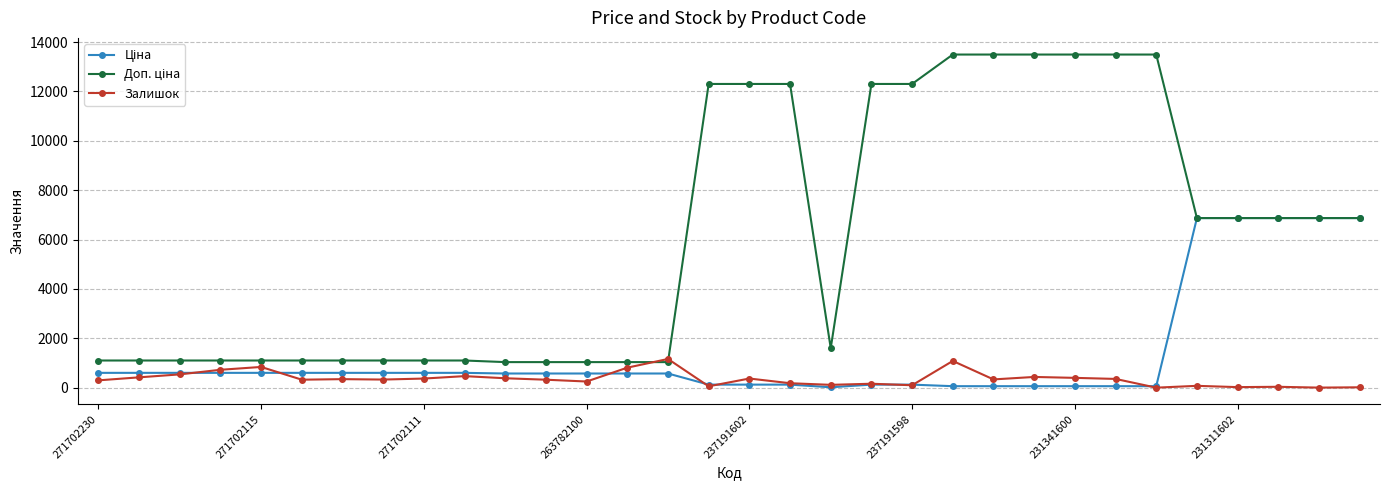

What is the value of the Залишок point at the 12th from the left?

322.0